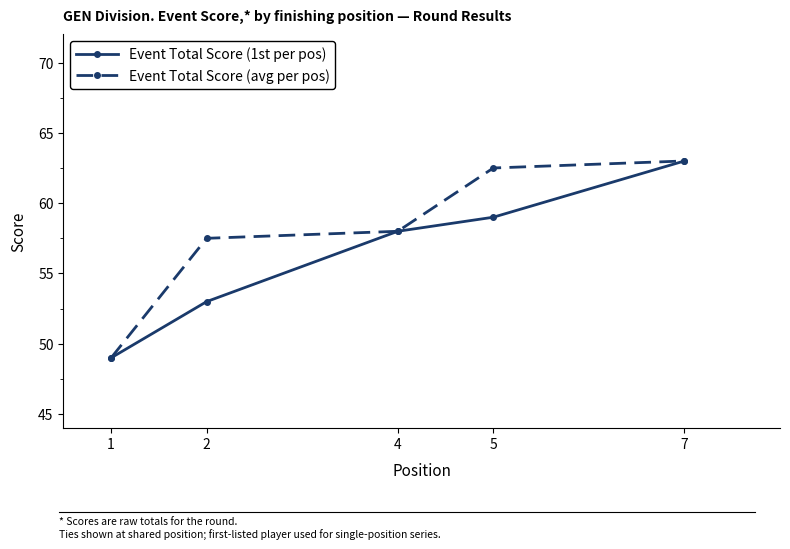

Which category has the highest value in the Event Total Score (1st per pos) series?

7